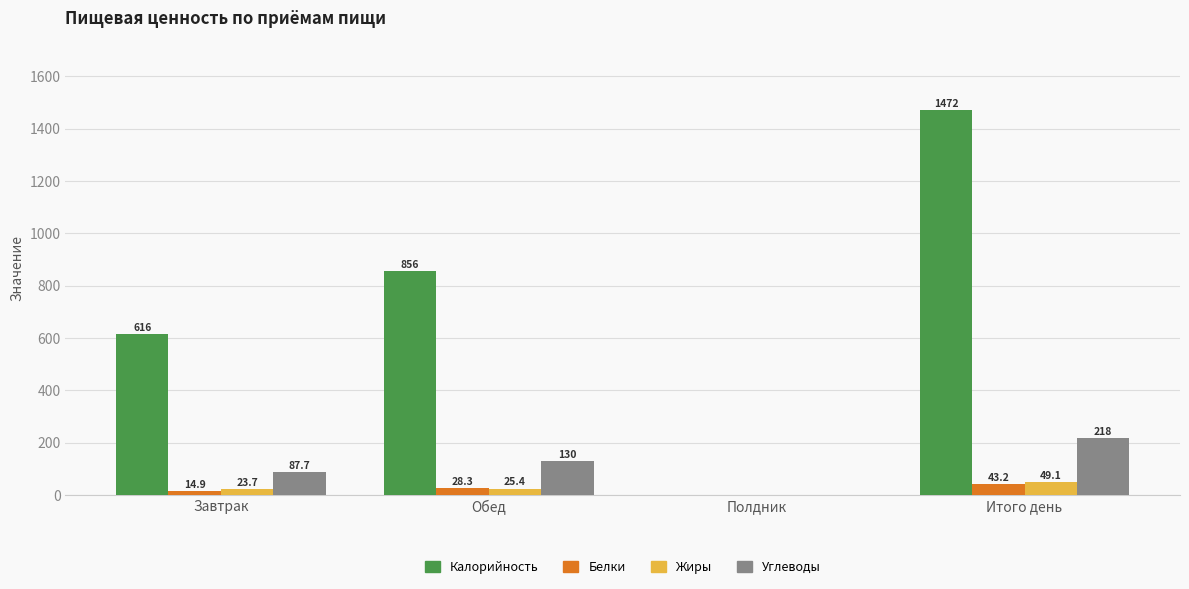

Reading left to right, list all the values displayed in this chart.

Калорийность: Завтрак=615.5	Обед=856.1	Полдник=0.0	Итого день=1471.6
Белки: Завтрак=14.9	Обед=28.3	Полдник=0.0	Итого день=43.2
Жиры: Завтрак=23.7	Обед=25.4	Полдник=0.0	Итого день=49.1
Углеводы: Завтрак=87.7	Обед=129.9	Полдник=0.0	Итого день=217.6